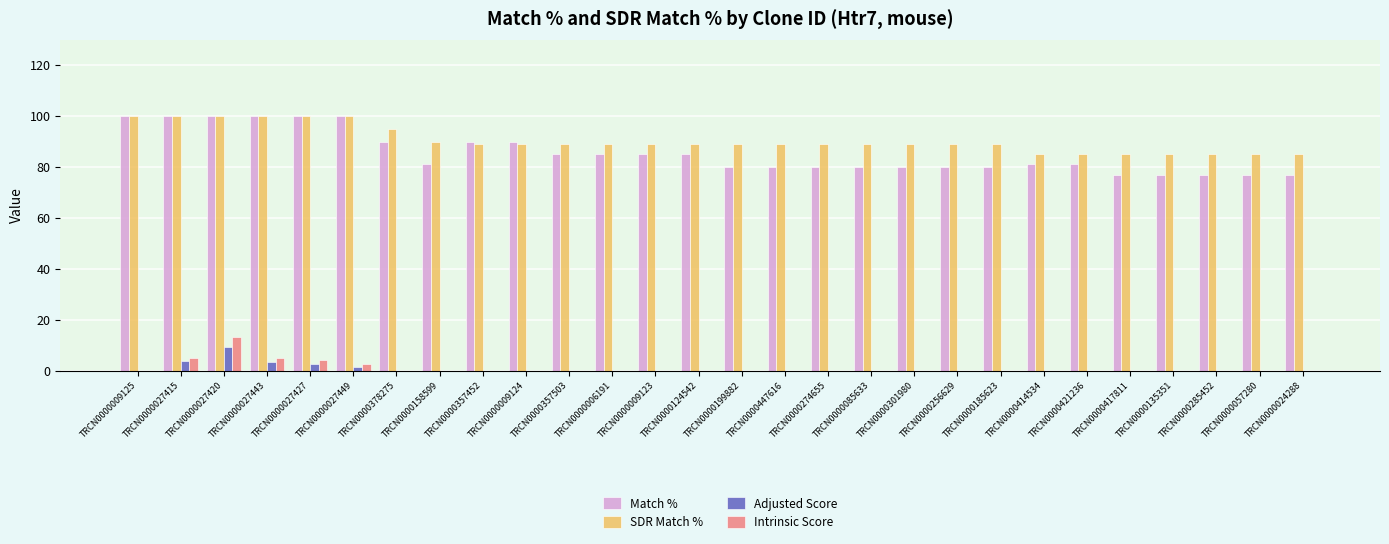

What is the maximum value for SDR Match %?

100.0